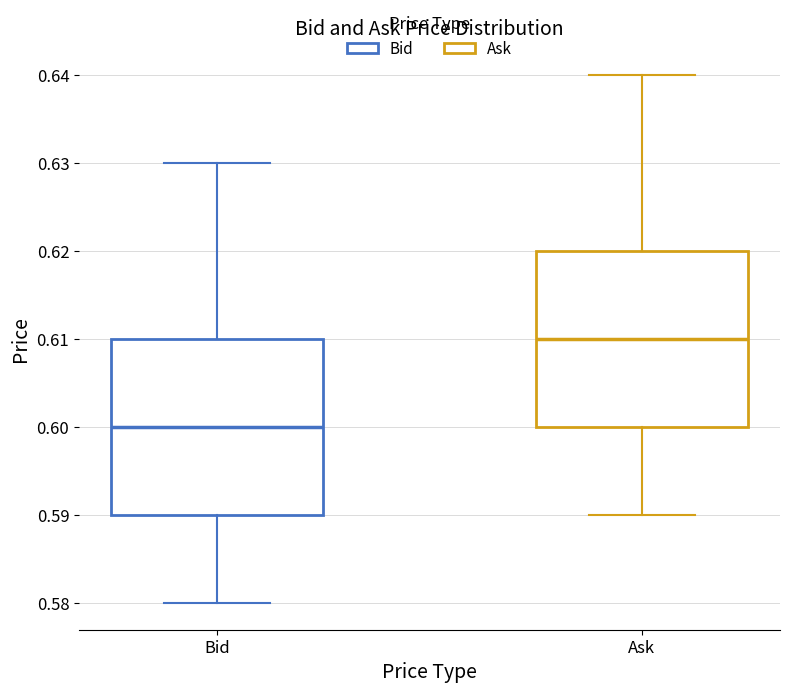

Reading left to right, transcribe this box plot: for each box, give where its median line is, the range the box spans, and where its two whiskers end, as read against the y-axis. The values are not printed on the chart, so give them approximately, as read against the axis.

Bid: median 0.60, box 0.59 to 0.61, whiskers 0.58 to 0.63
Ask: median 0.61, box 0.60 to 0.62, whiskers 0.59 to 0.64